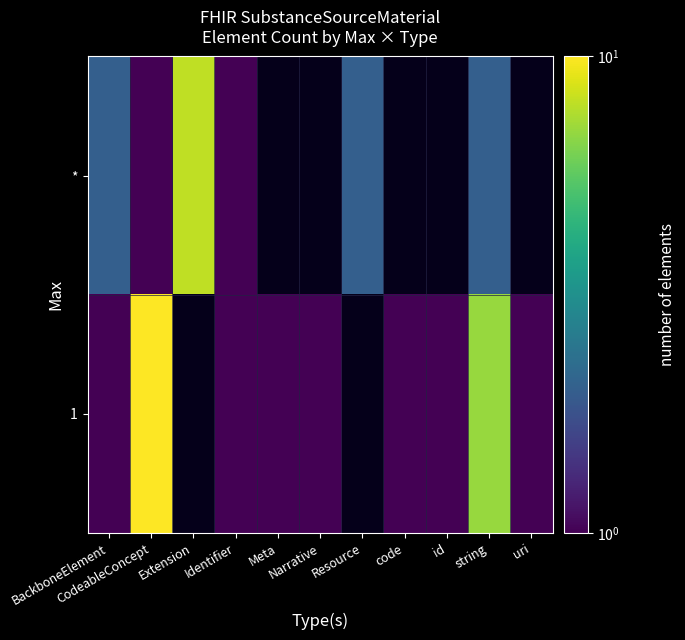

Which category has the highest value in the * series?

Extension